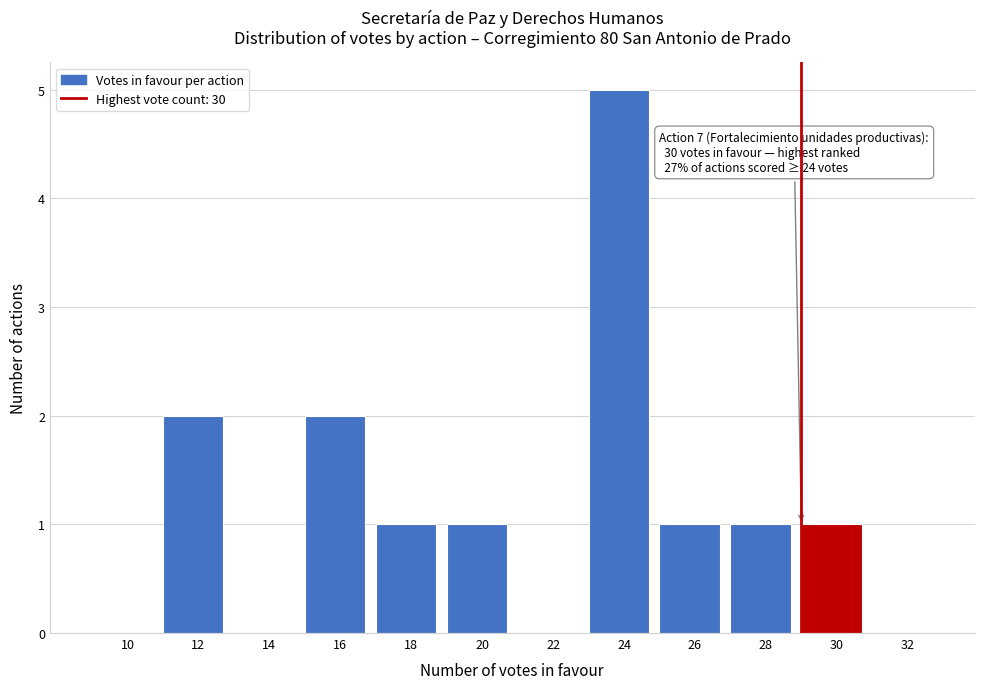

Reading left to right, transcribe all the data shown in this chart.

10=0	12=2	14=0	16=2	18=1	20=1	22=0	24=5	26=1	28=1	30=1	32=0